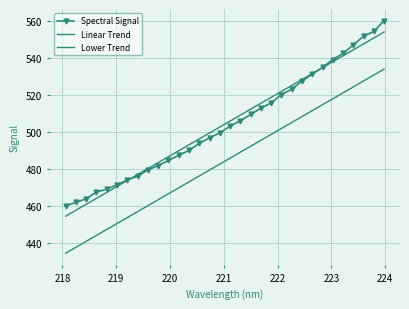

Which series has the largest total across all categories?

Linear Trend